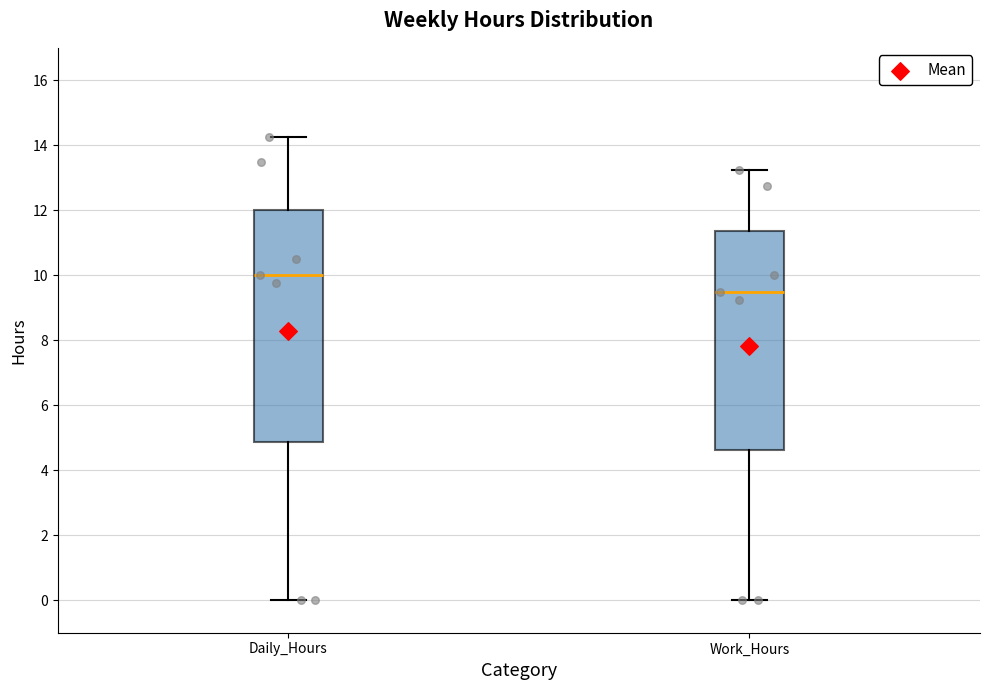

Comparing the boxes themselves (not the whiskers), which one is the tallest?

Daily_Hours